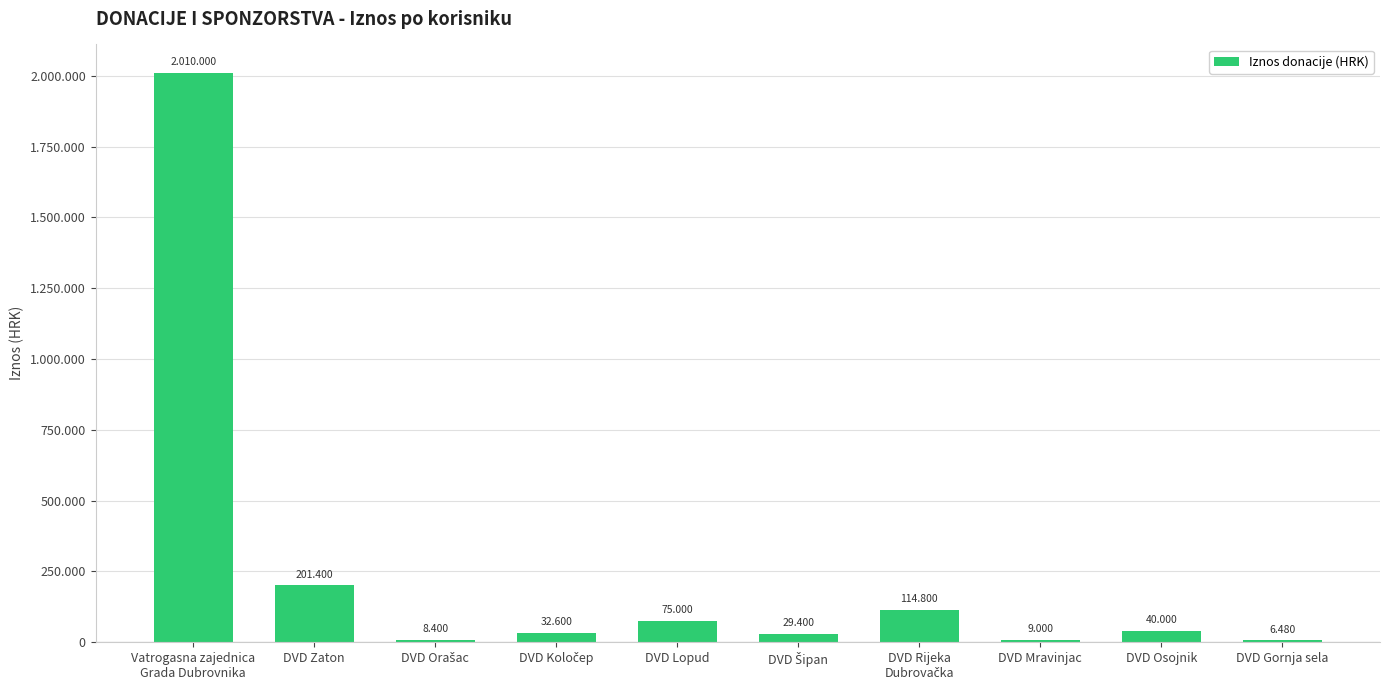

Is it true that the value at DVD Koločep is 52748?

False